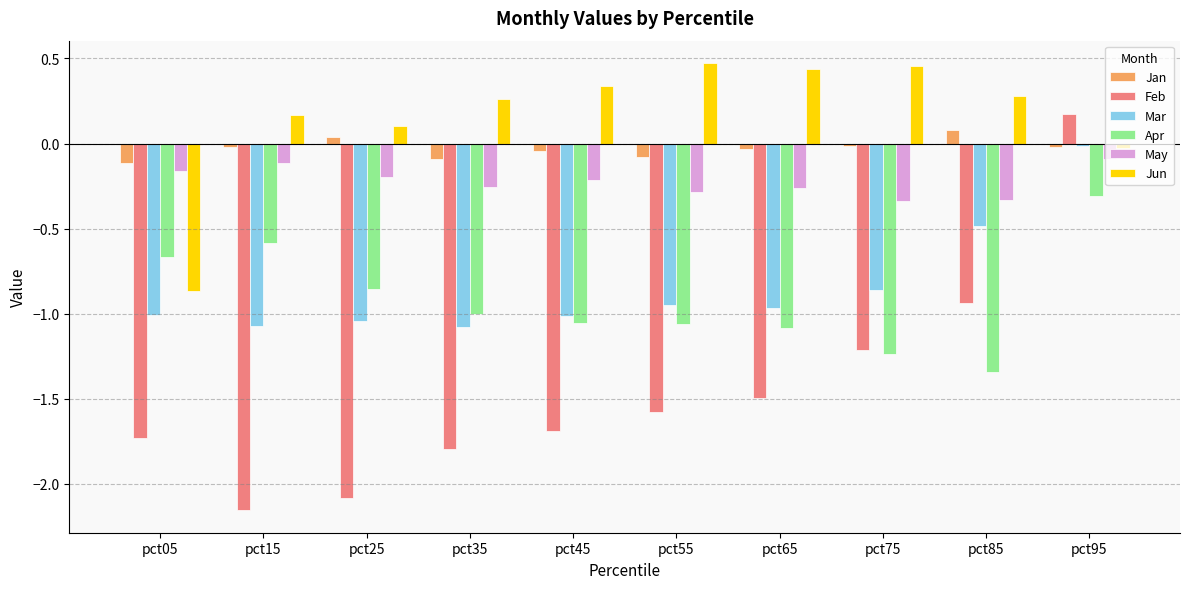

At which category is the sum across all series the highest?

pct95